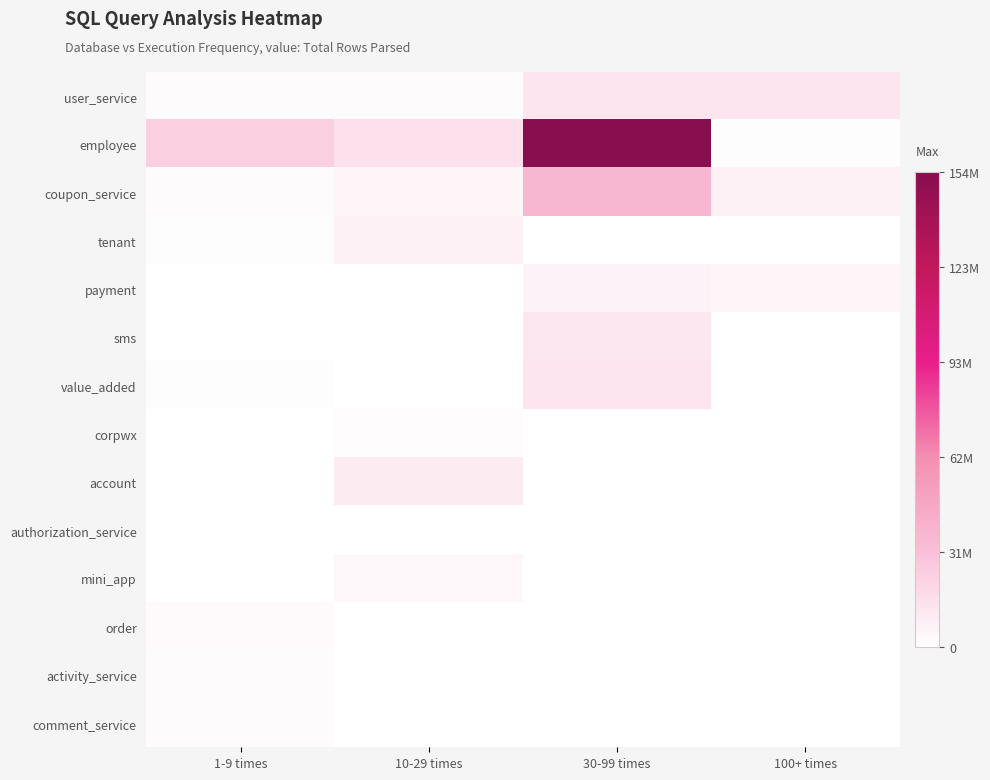

At how many categories does at least one series exceed 19943876?

2